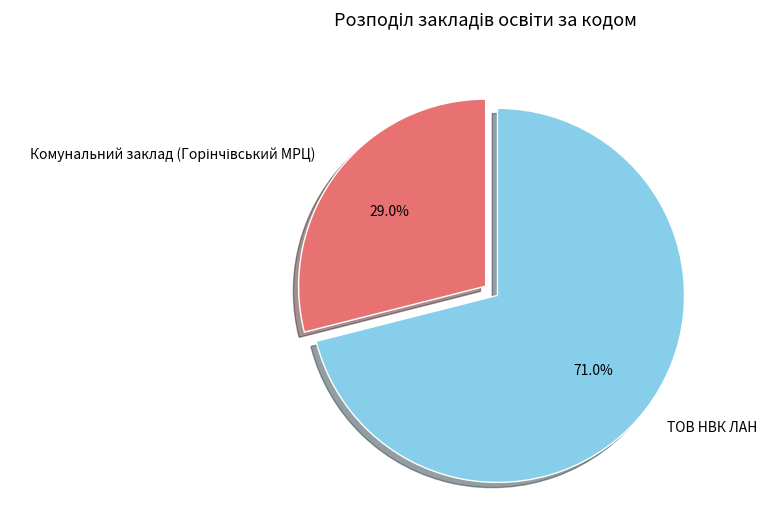

How many segments does this pie chart have?

2